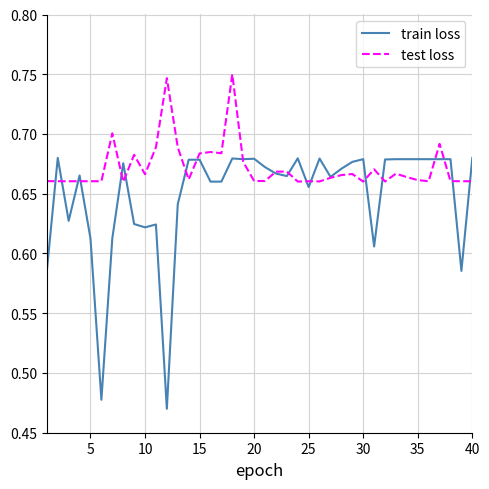

What is the sum of all test loss values?

26.9